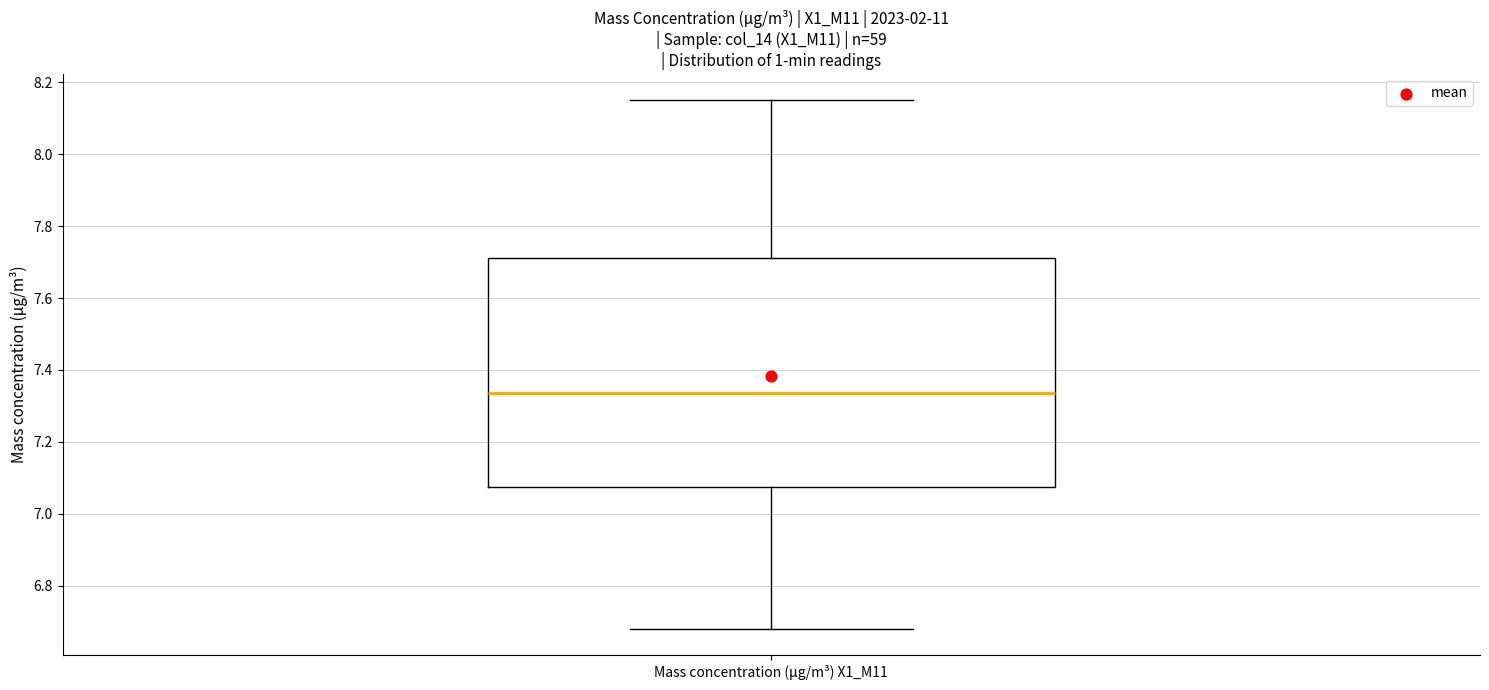

Where is the lower edge of the box for Mass concentration (μg/m³) X1_M11 on the y-axis? The values are not printed on the chart, so give them approximately, as read against the axis.

7.08